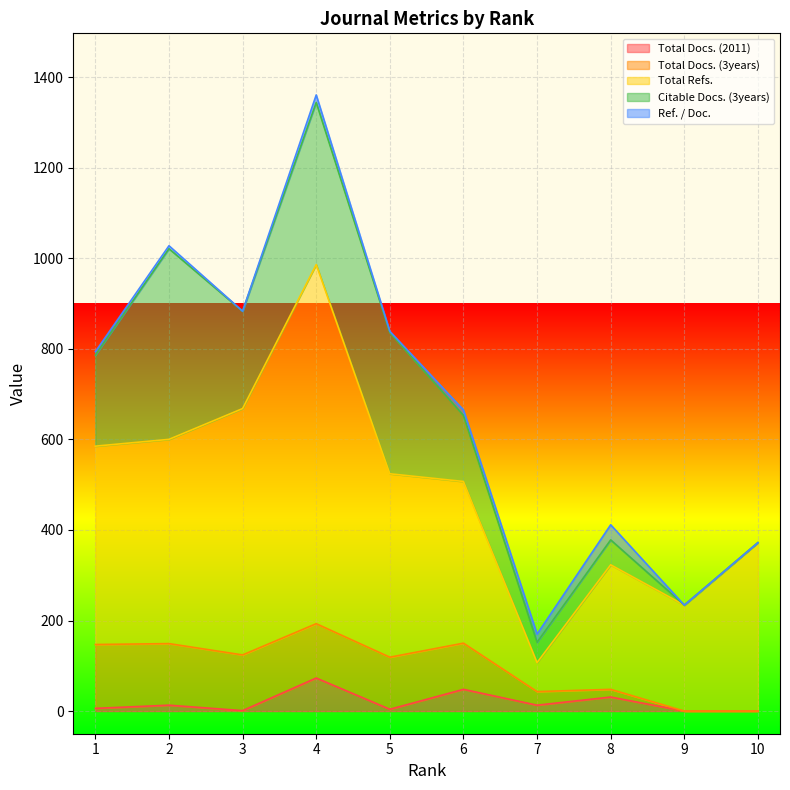

Between 8 and 7, which is larger?

8